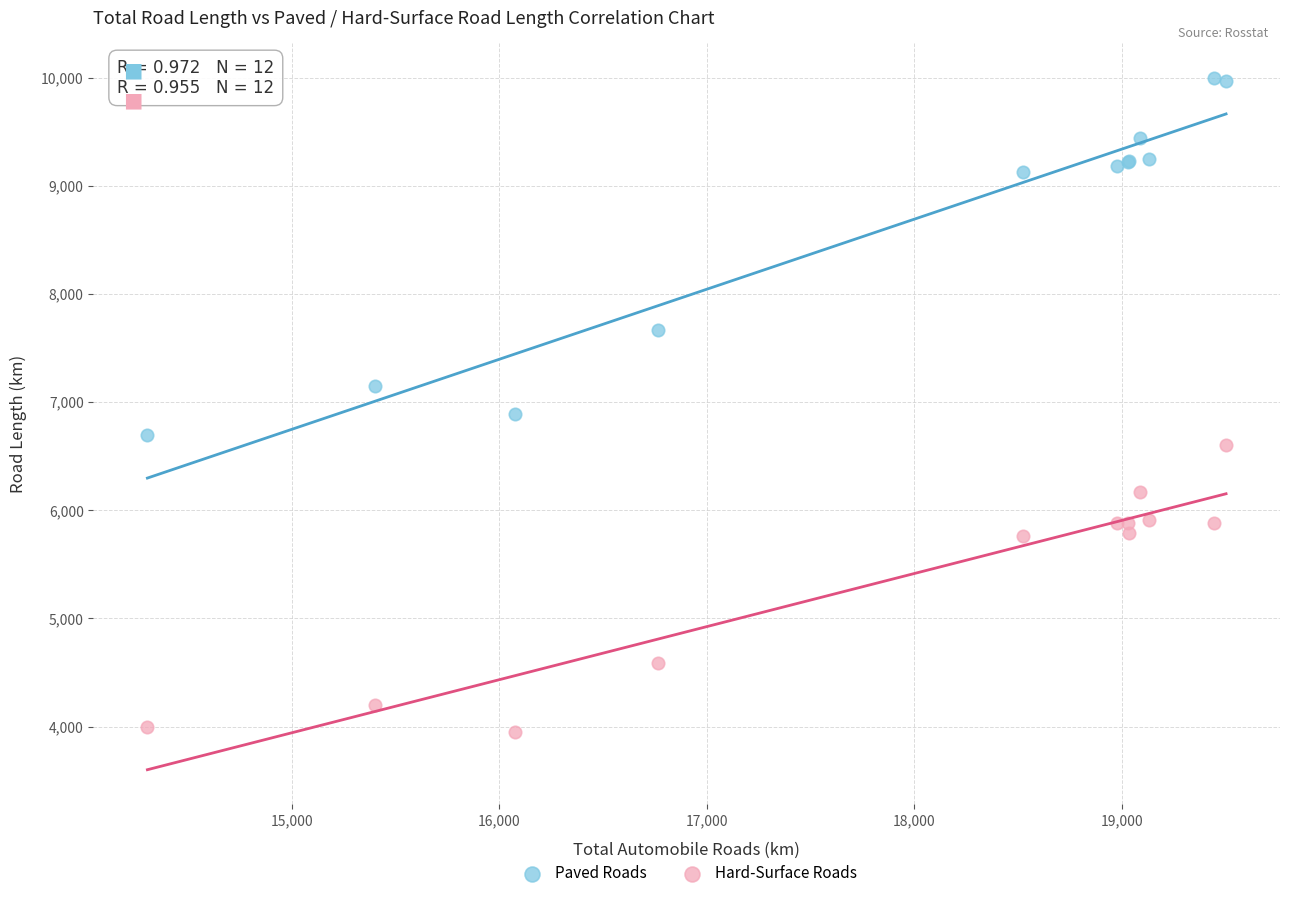

Which series contains the lowest Y value?

Hard-Surface Roads